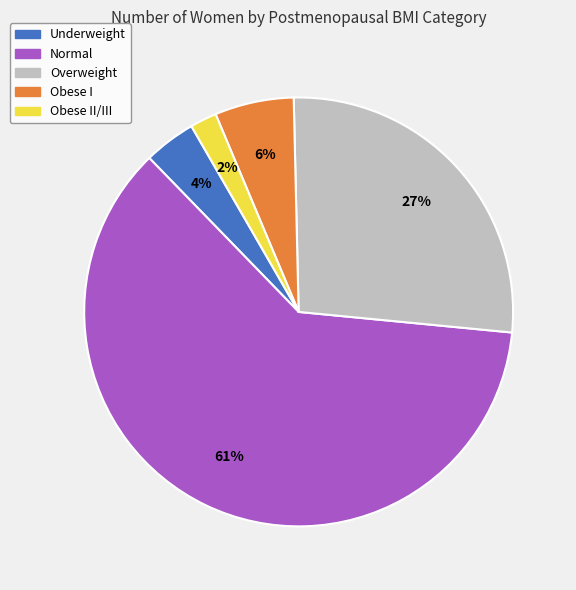

How many segments does this pie chart have?

5